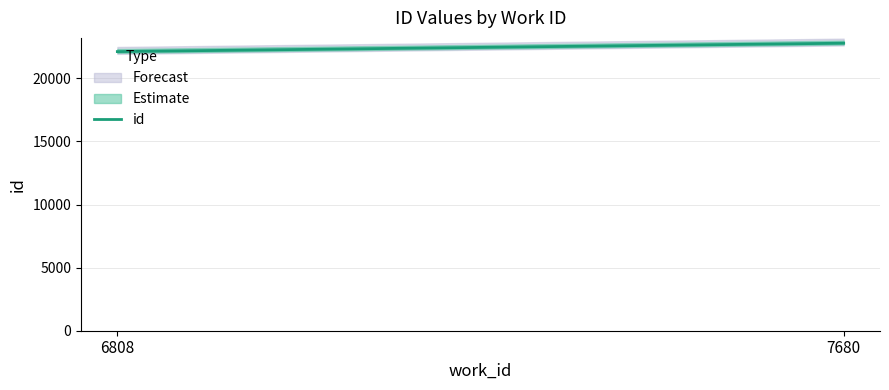

What is the average value?

22343